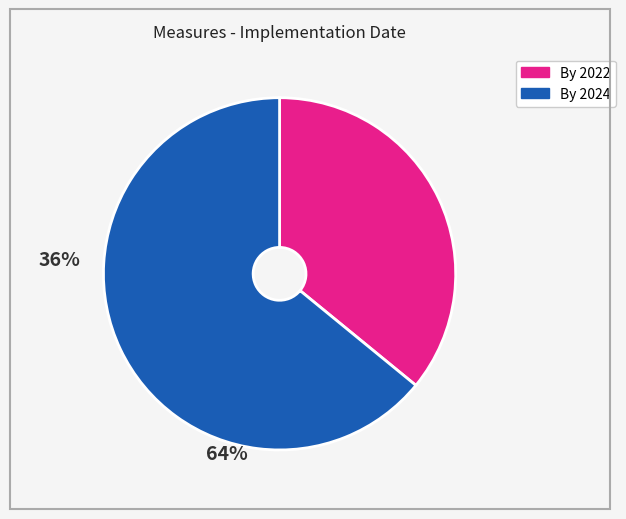

Does any single category account for the majority?

Yes